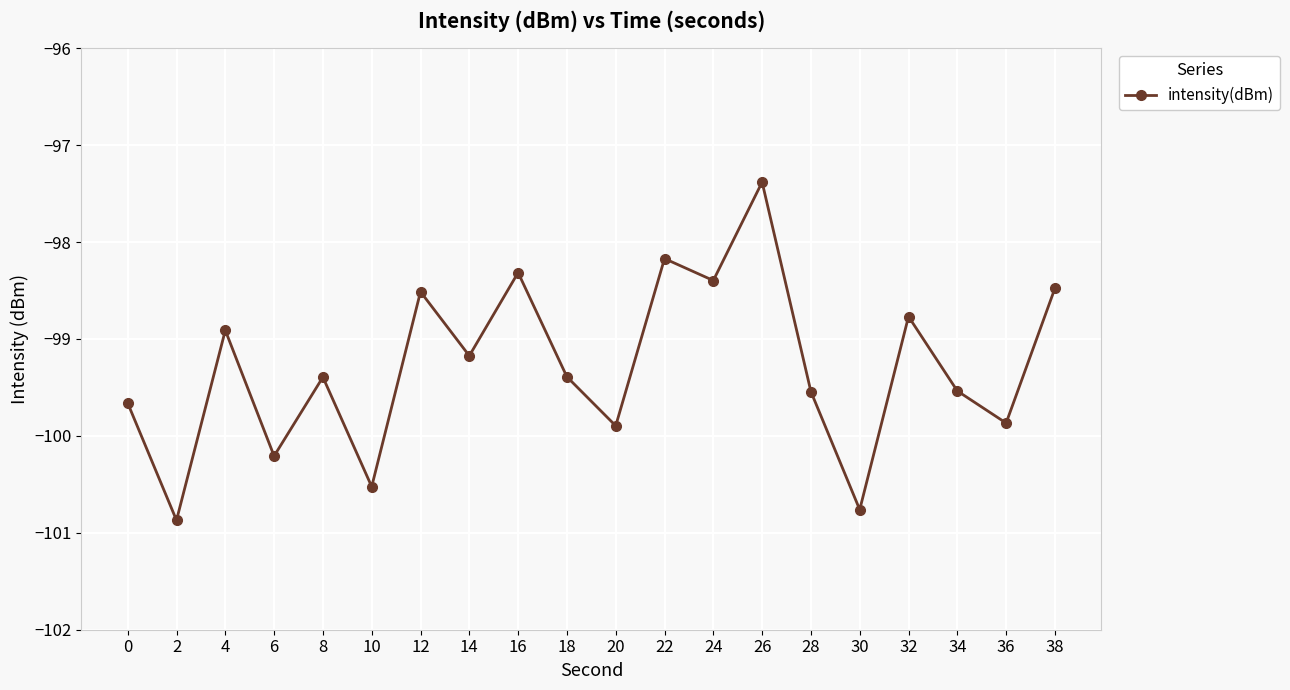

Where is the first local minimum?

2